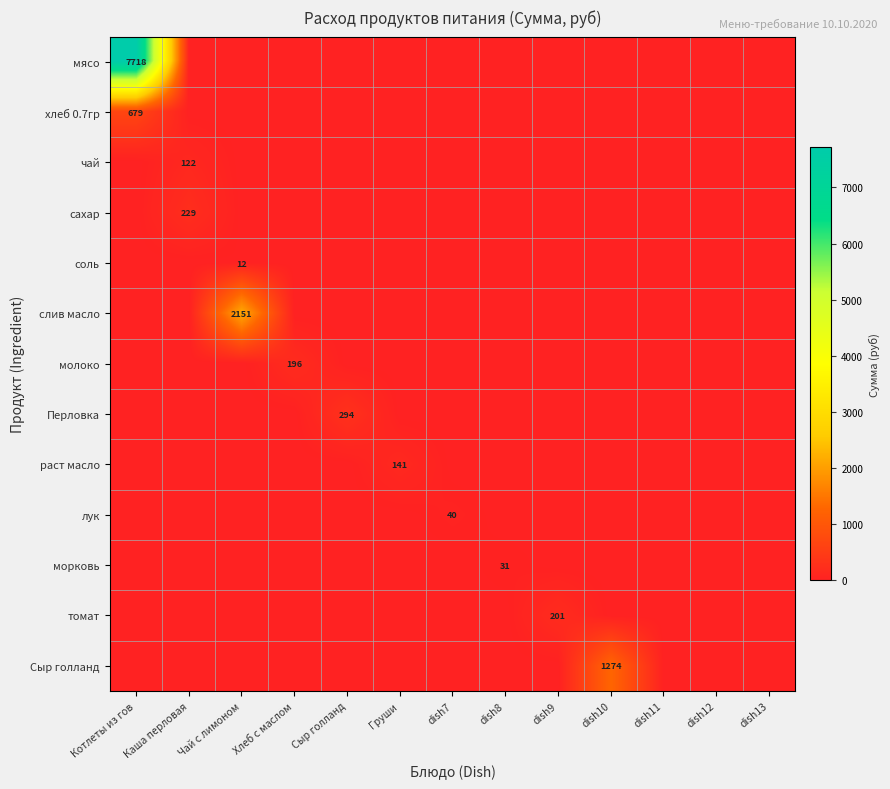

Which category has the lowest value across all series?

Каша перловая